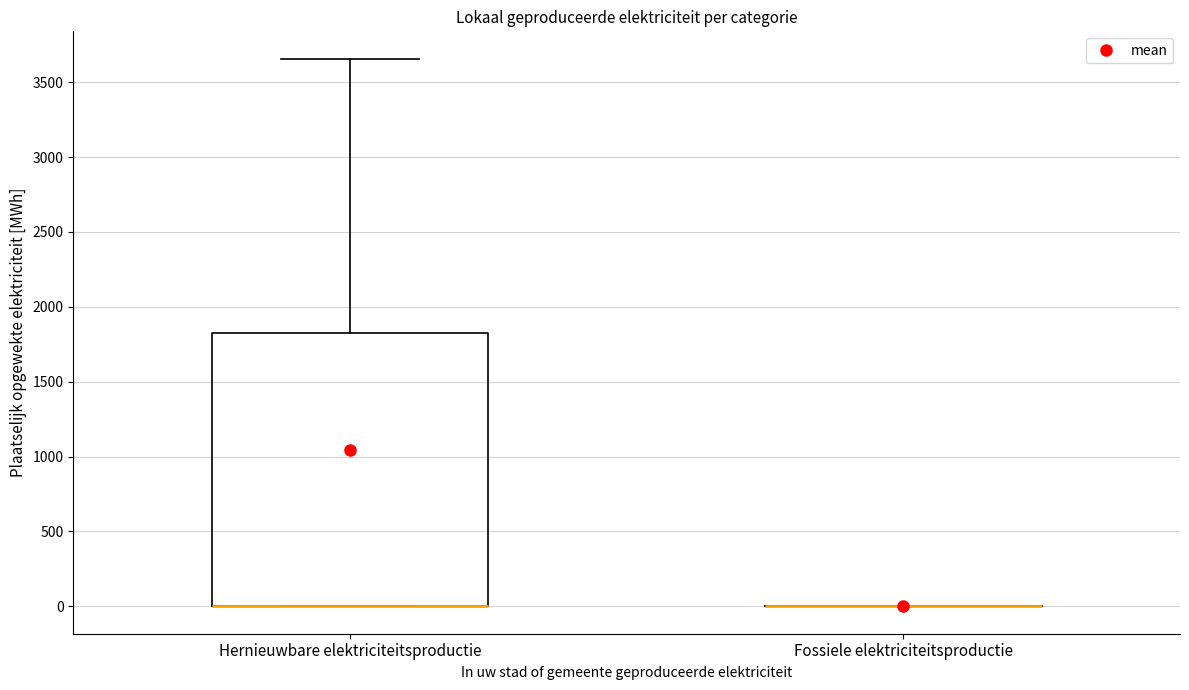

Which box is the tallest, from its lower edge to its upper edge?

Hernieuwbare elektriciteitsproductie